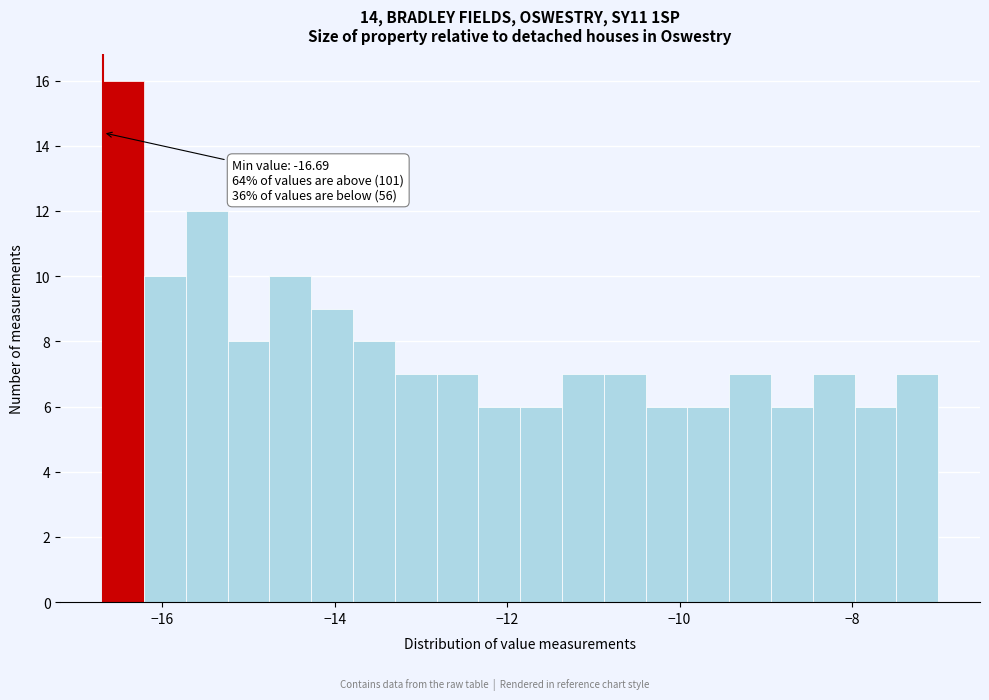

Read against the x-axis, roughly where is the centre of the tallest bar?

-16.4